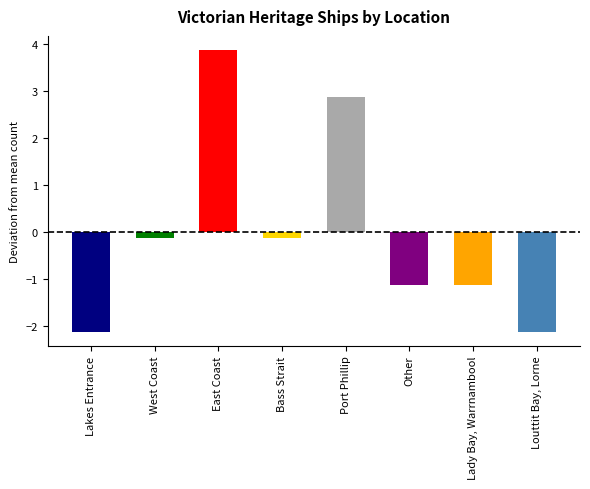

Which category has the highest value across all series?

East Coast